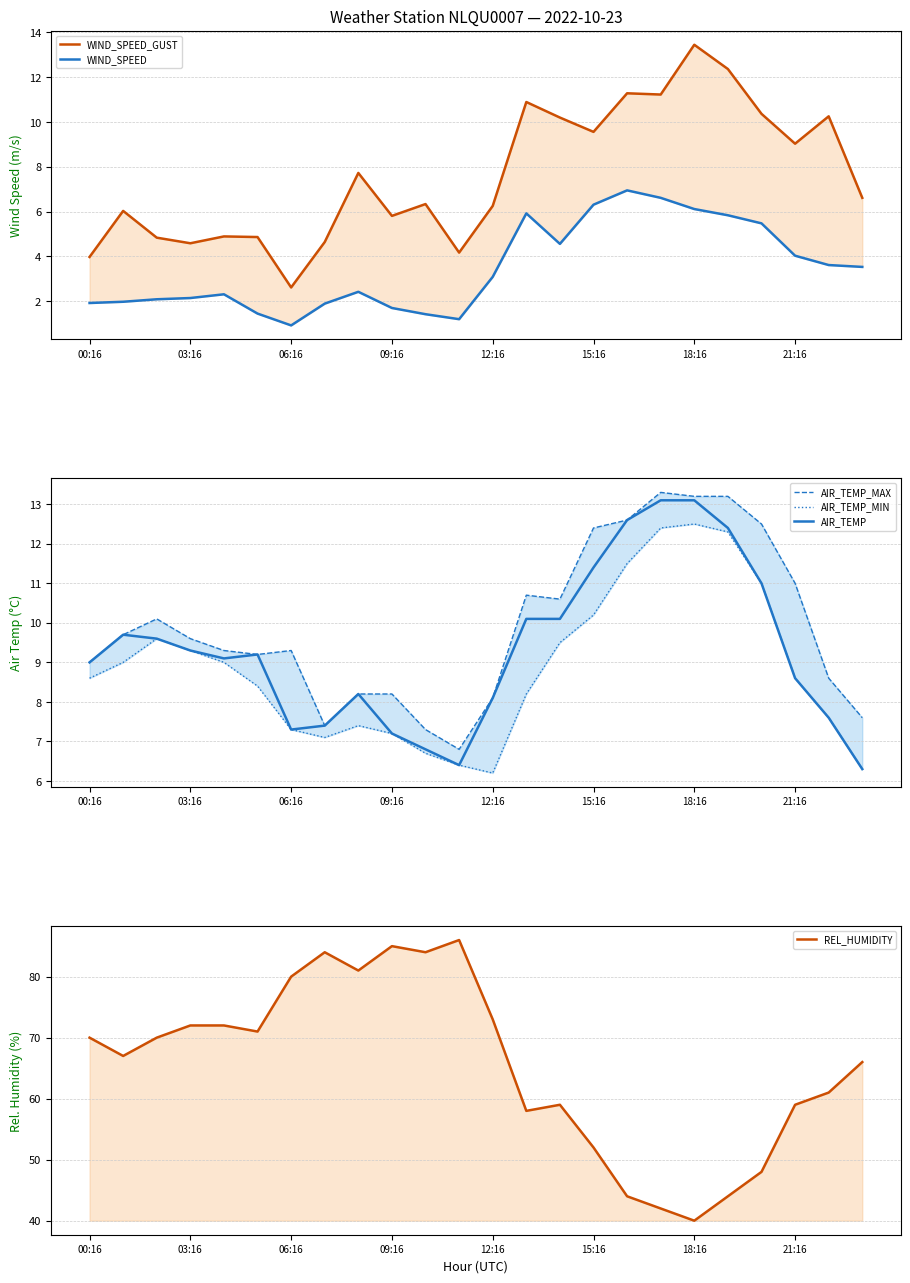

True or false: AIR_TEMP_MIN and WIND_SPEED_GUST intersect in this chart.

True